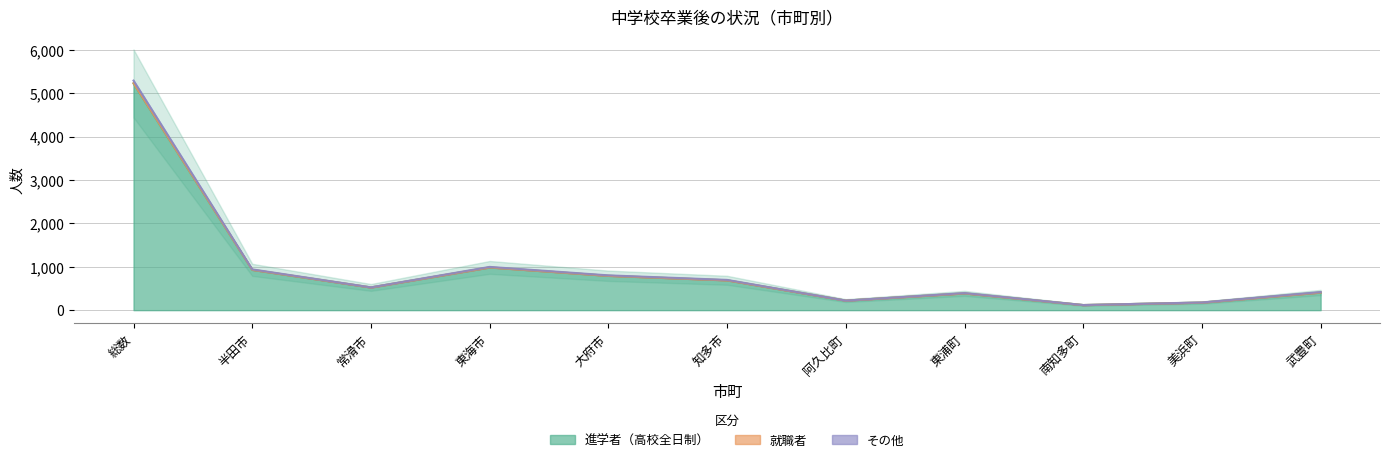

The その他 series shows 221 at 阿久比町. True or false?

True